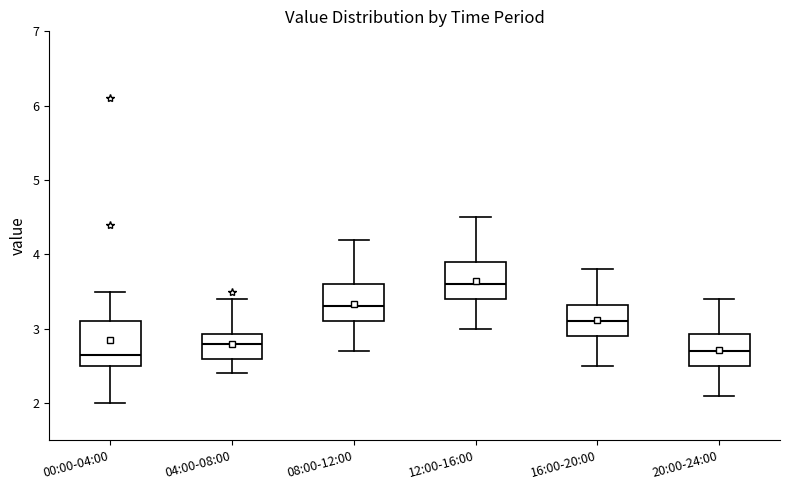

Which box has the highest median line?

12:00-16:00